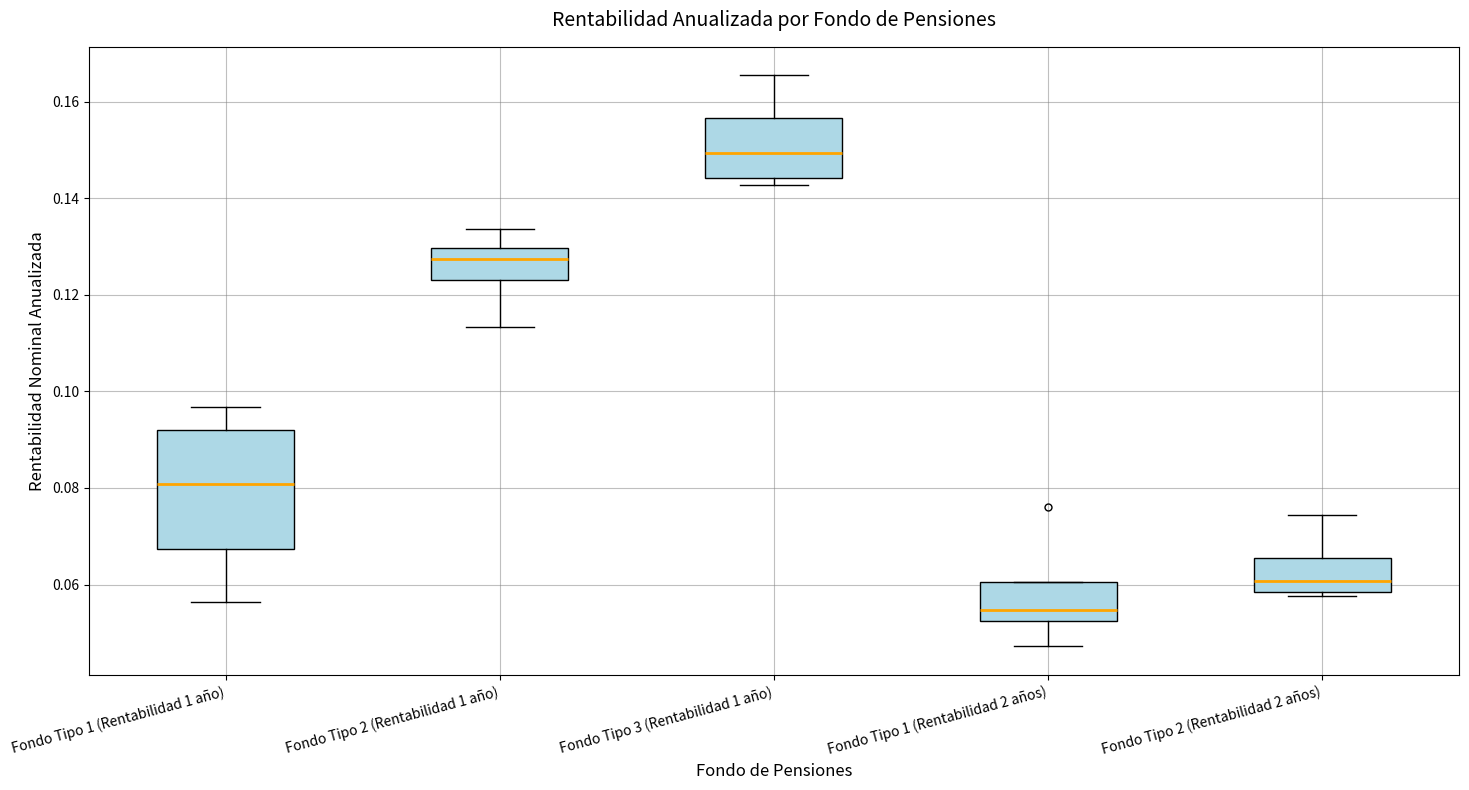

Reading left to right, transcribe this box plot: for each box, give where its median line is, the range the box spans, and where its two whiskers end, as read against the y-axis. The values are not printed on the chart, so give them approximately, as read against the axis.

Fondo Tipo 1 (Rentabilidad 1 año): median 0.080, box 0.068 to 0.092, whiskers 0.056 to 0.096
Fondo Tipo 2 (Rentabilidad 1 año): median 0.128, box 0.124 to 0.130, whiskers 0.114 to 0.134
Fondo Tipo 3 (Rentabilidad 1 año): median 0.150, box 0.144 to 0.156, whiskers 0.142 to 0.166
Fondo Tipo 1 (Rentabilidad 2 años): median 0.054, box 0.052 to 0.060, whiskers 0.048 to 0.060
Fondo Tipo 2 (Rentabilidad 2 años): median 0.060, box 0.058 to 0.066, whiskers 0.058 (just below the box's lower edge) to 0.074